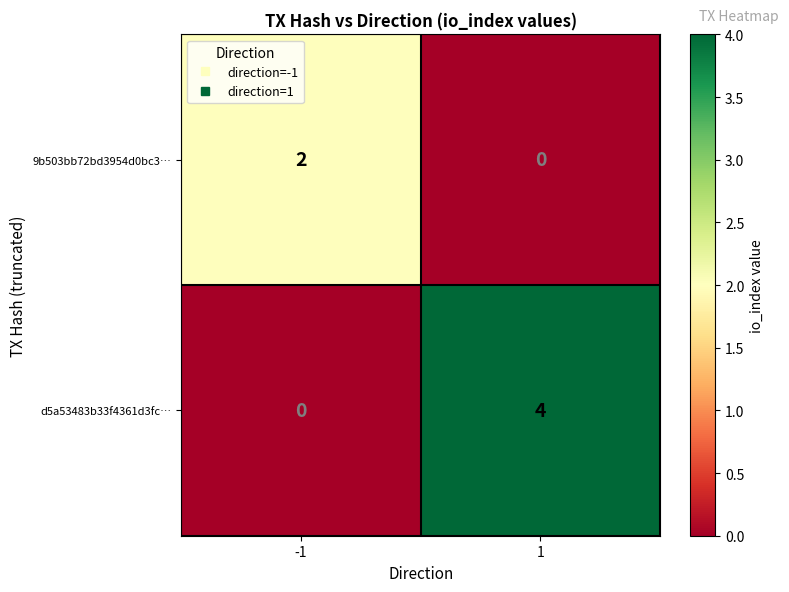

What is the total value across all series at 1?

4